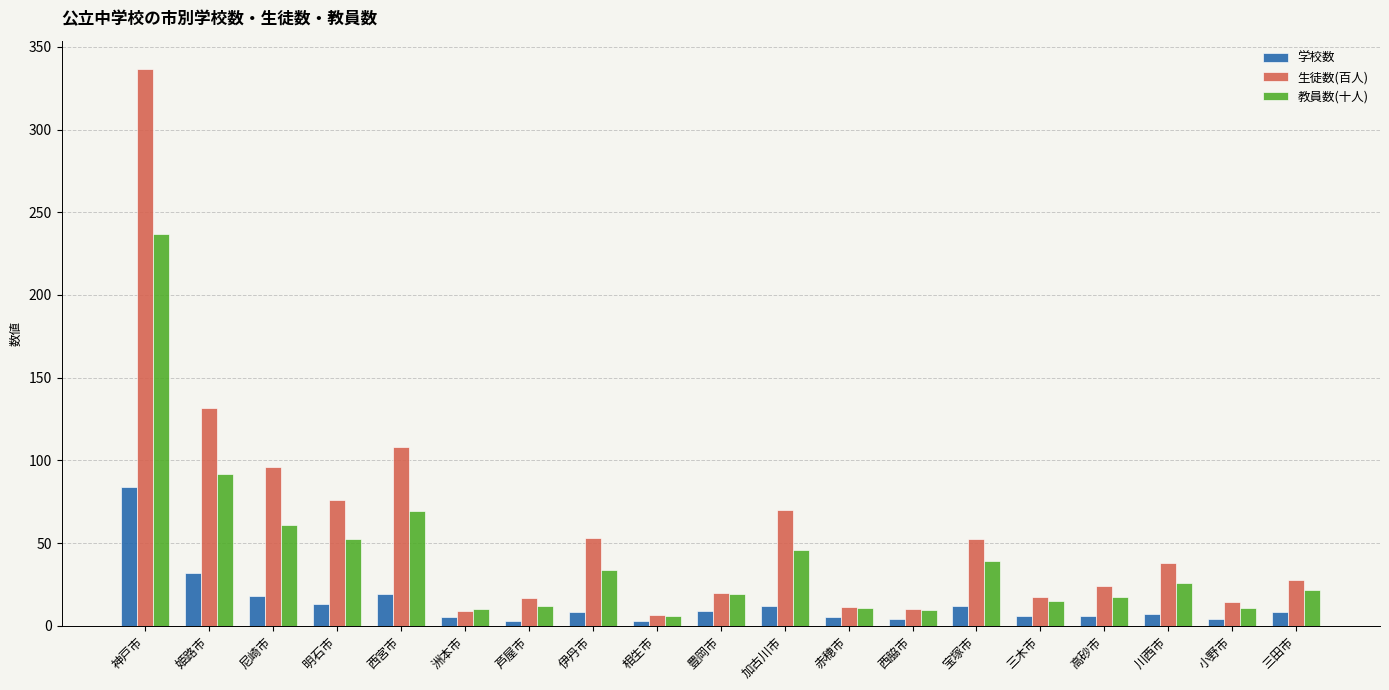

What is the difference between the second highest and minimum values in the 生徒数(百人) series?

124.9